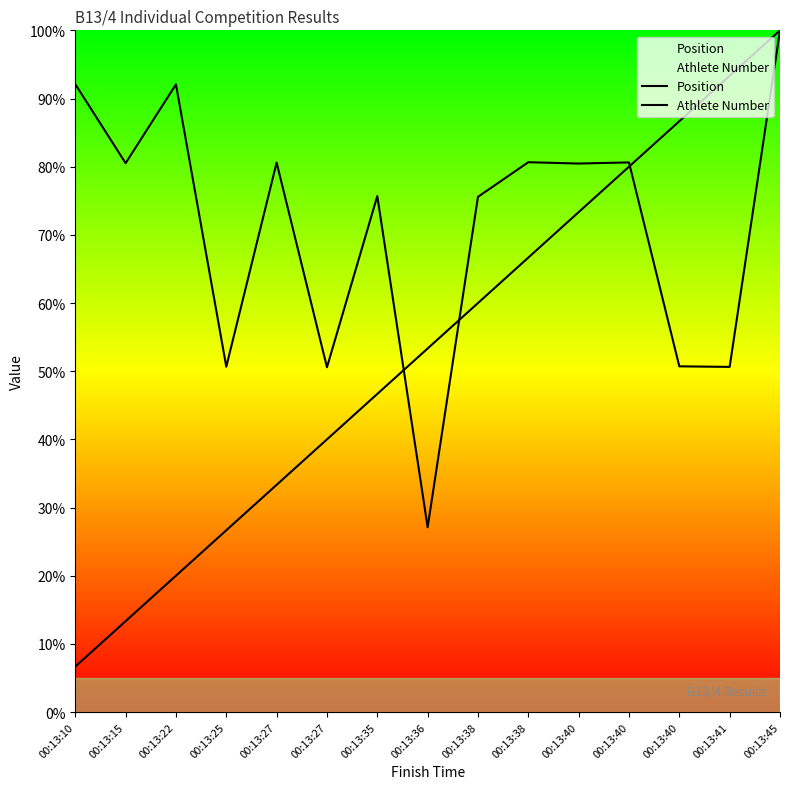

What is the average value of the Athlete Number series?

71.2